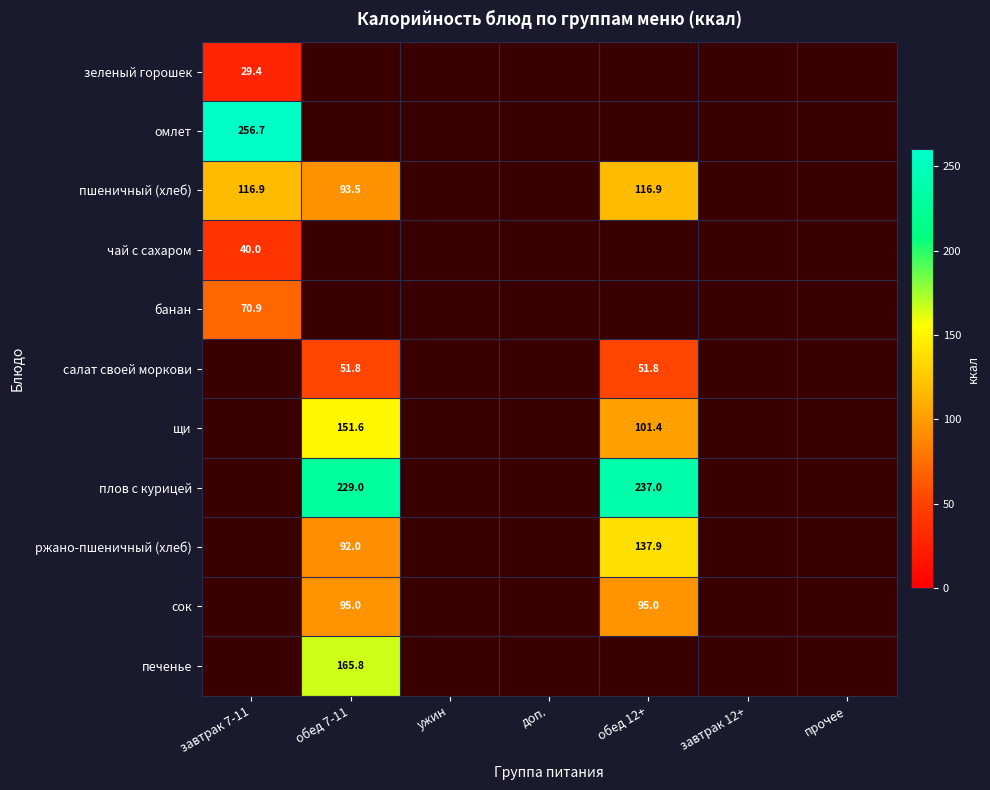

True or false: печенье has a value of 235.7 at обед 7-11.

False